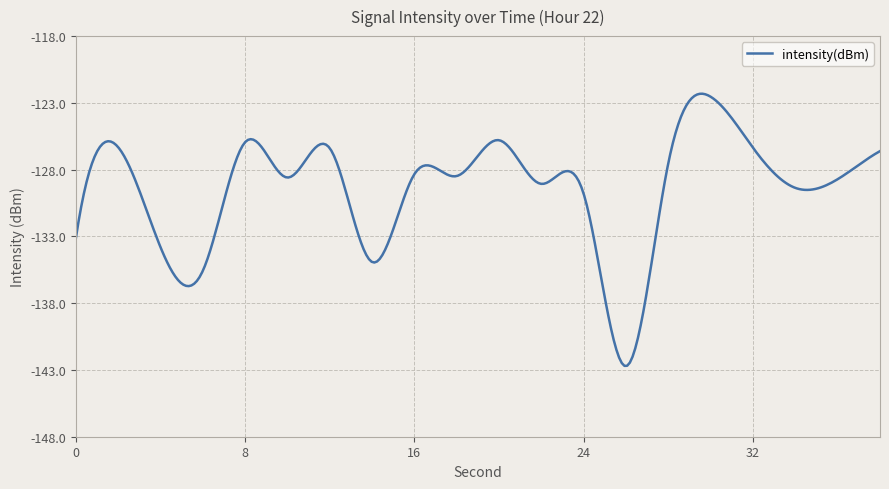

What is the minimum value shown in the chart?

-142.7